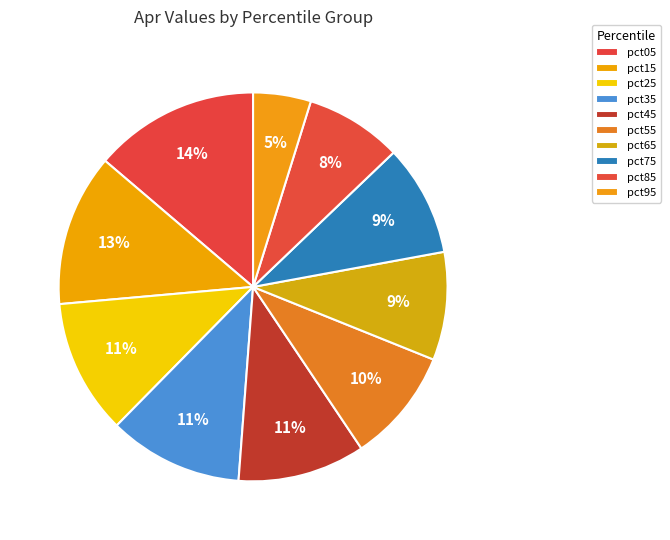

Which category has the biggest portion of the pie?

pct05